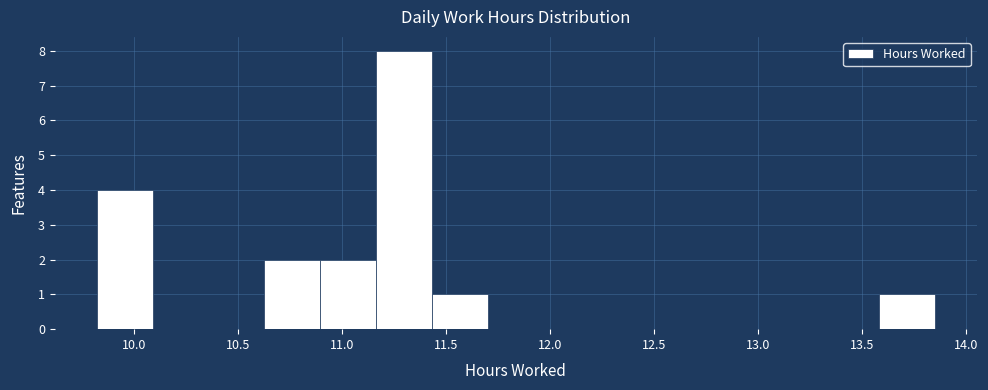

Reading left to right, list every bar in this chart as the range it spans on the x-axis followed by its height. Neither the bar edges nor the heights are printed on the chart, so give them approximately, as read against the axes.

9.80 to 10.10: 4
10.10 to 10.35: 0
10.35 to 10.65: 0
10.65 to 10.90: 2
10.90 to 11.15: 2
11.15 to 11.45: 8
11.45 to 11.70: 1
11.70 to 11.95: 0
11.95 to 12.25: 0
12.25 to 12.50: 0
12.50 to 12.80: 0
12.80 to 13.05: 0
13.05 to 13.30: 0
13.30 to 13.60: 0
13.60 to 13.85: 1